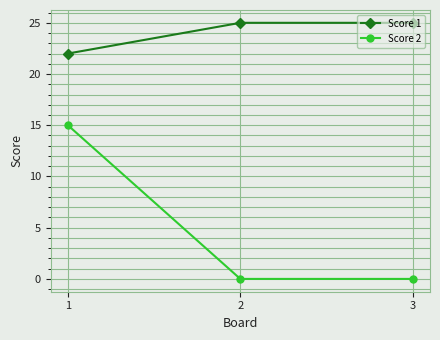

What is the total value across all series at 3?

25